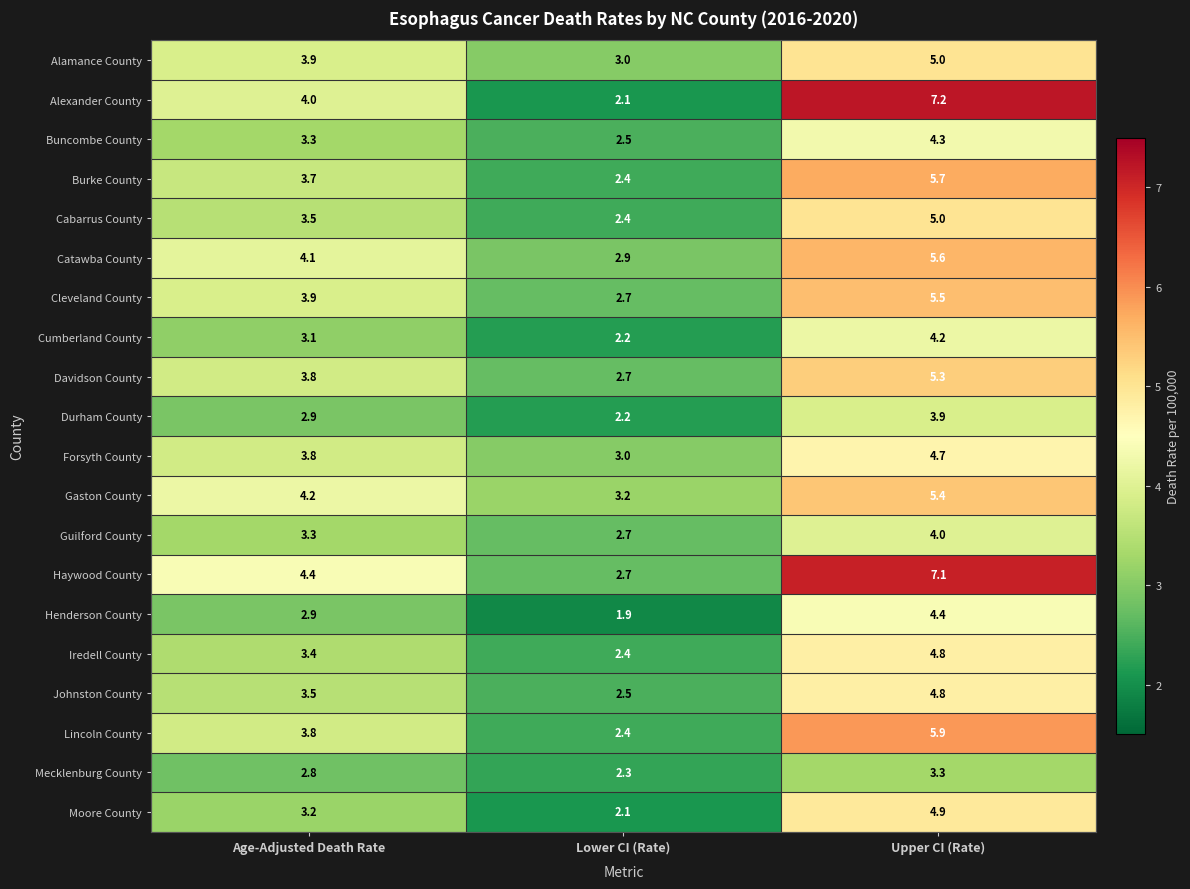

The value of Mecklenburg County at Age-Adjusted Death Rate is 5.0. True or false?

False